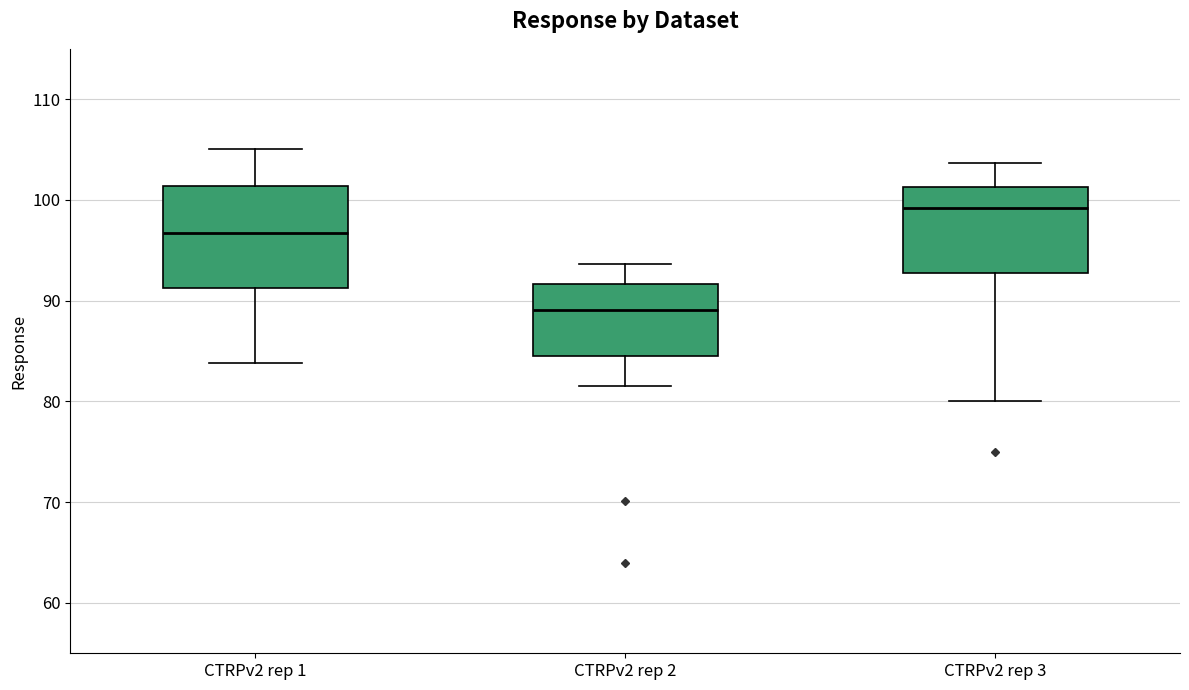

Which box is the tallest, from its lower edge to its upper edge?

CTRPv2 rep 1